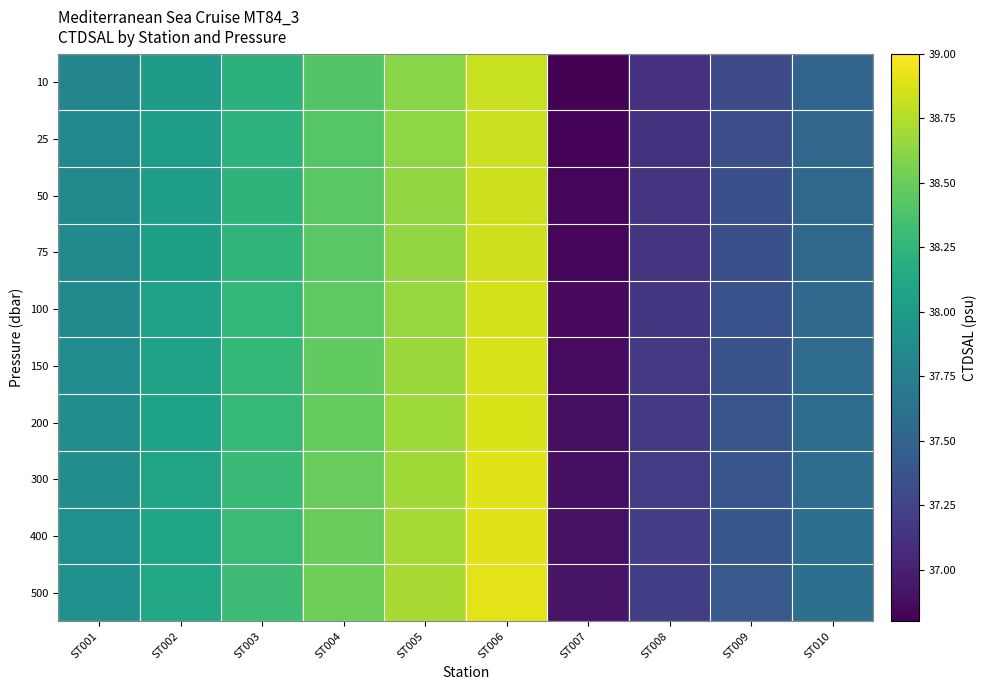

Which series has the largest range (max minus min)?

10